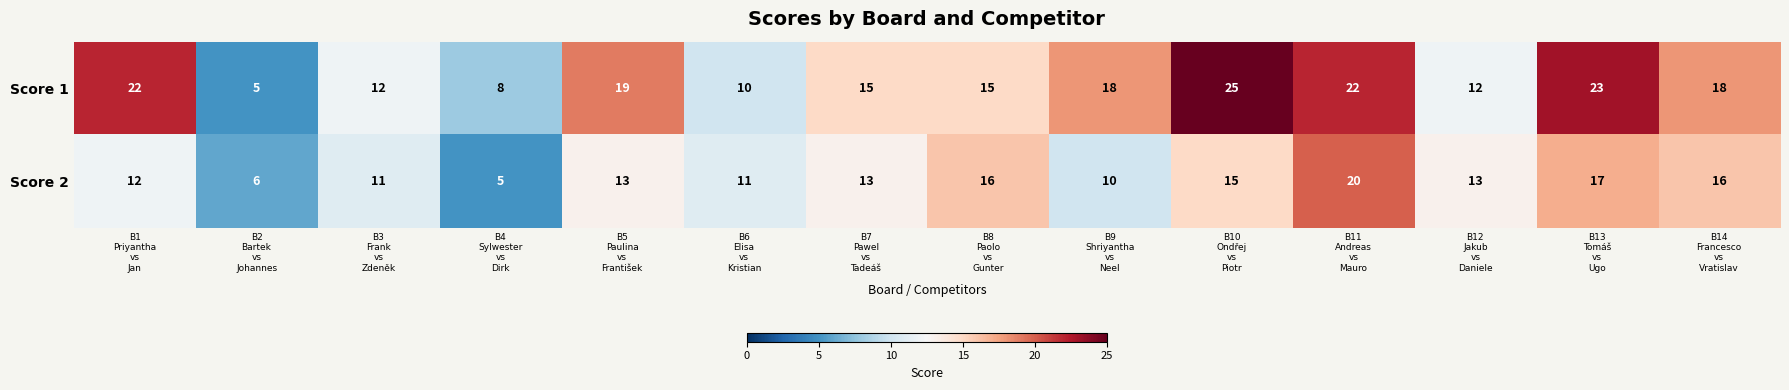

What is the greatest value displayed?

25